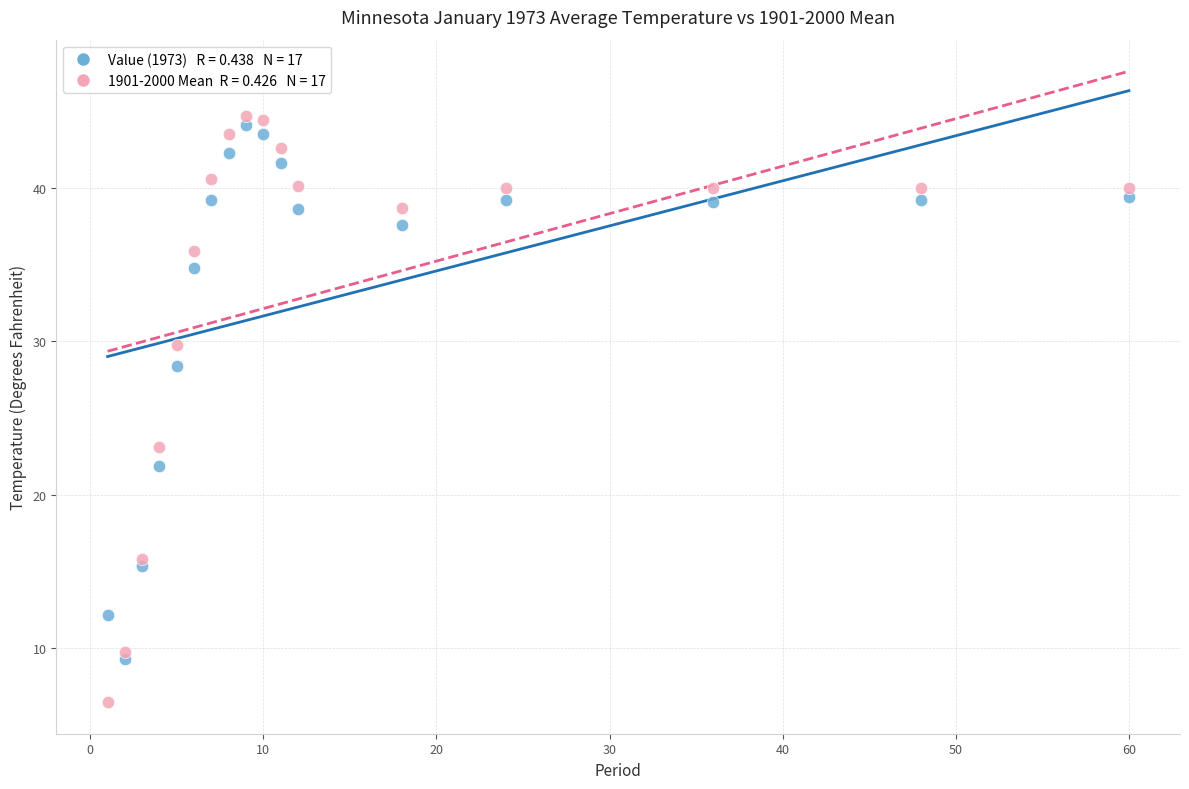

Across all series, what Y value is closest to 25?

23.1